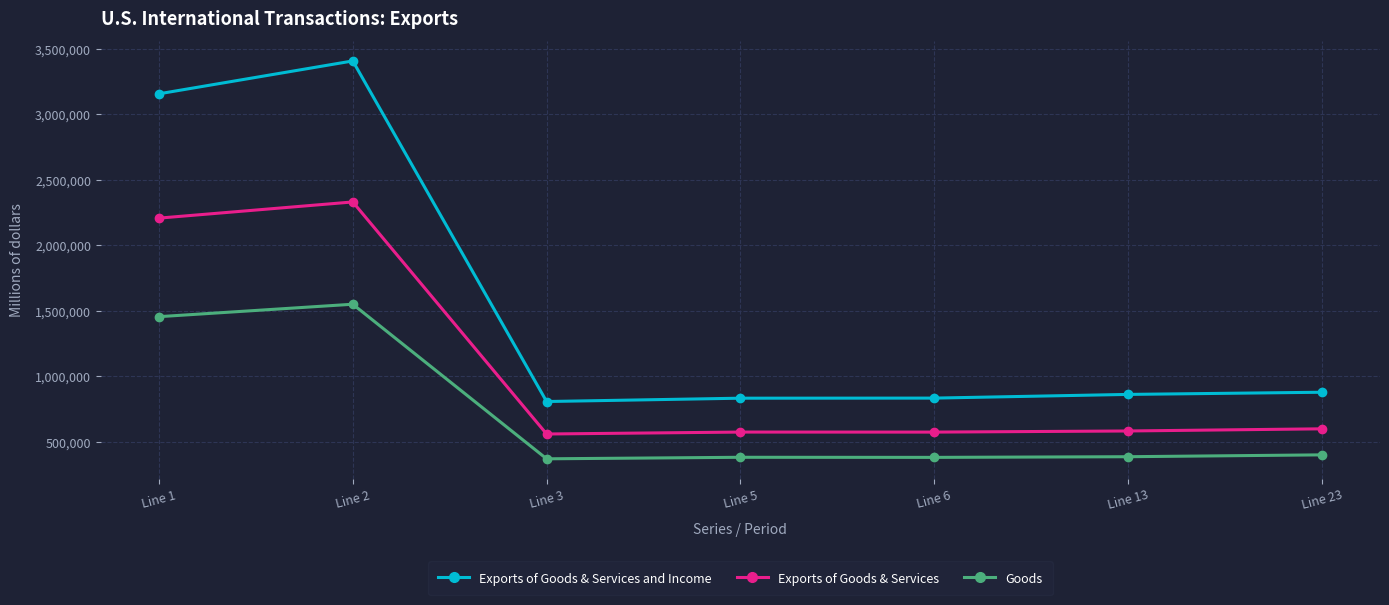

True or false: Exports of Goods & Services has a value of 574672 at Line 5.

True